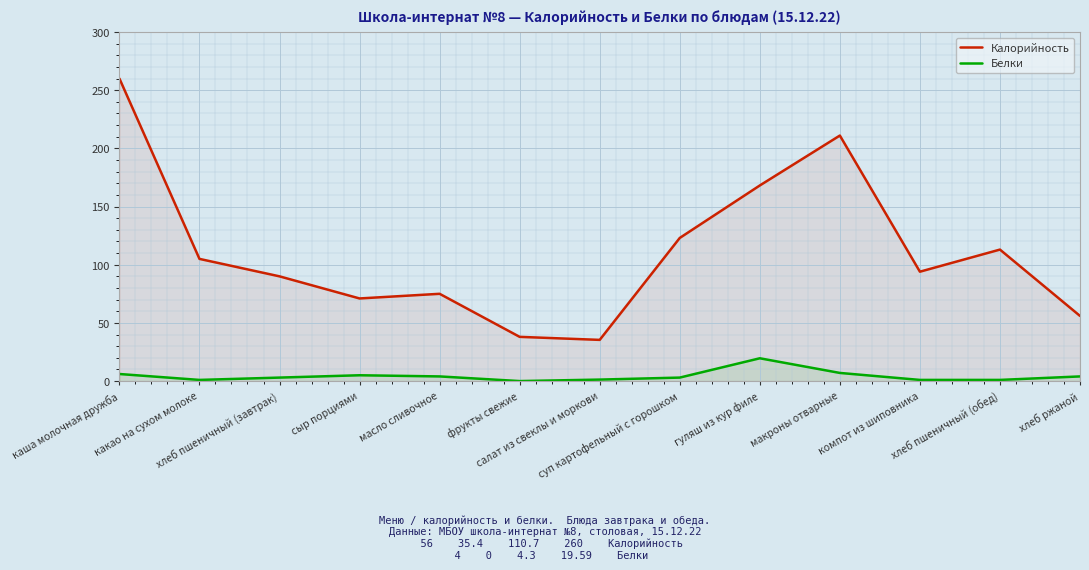

What position from the left is суп картофельный с горошком?

8